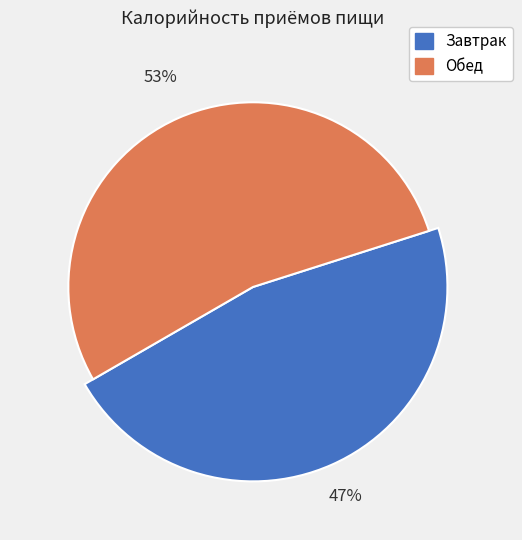

True or false: Обед accounts for 62% of the total.

False